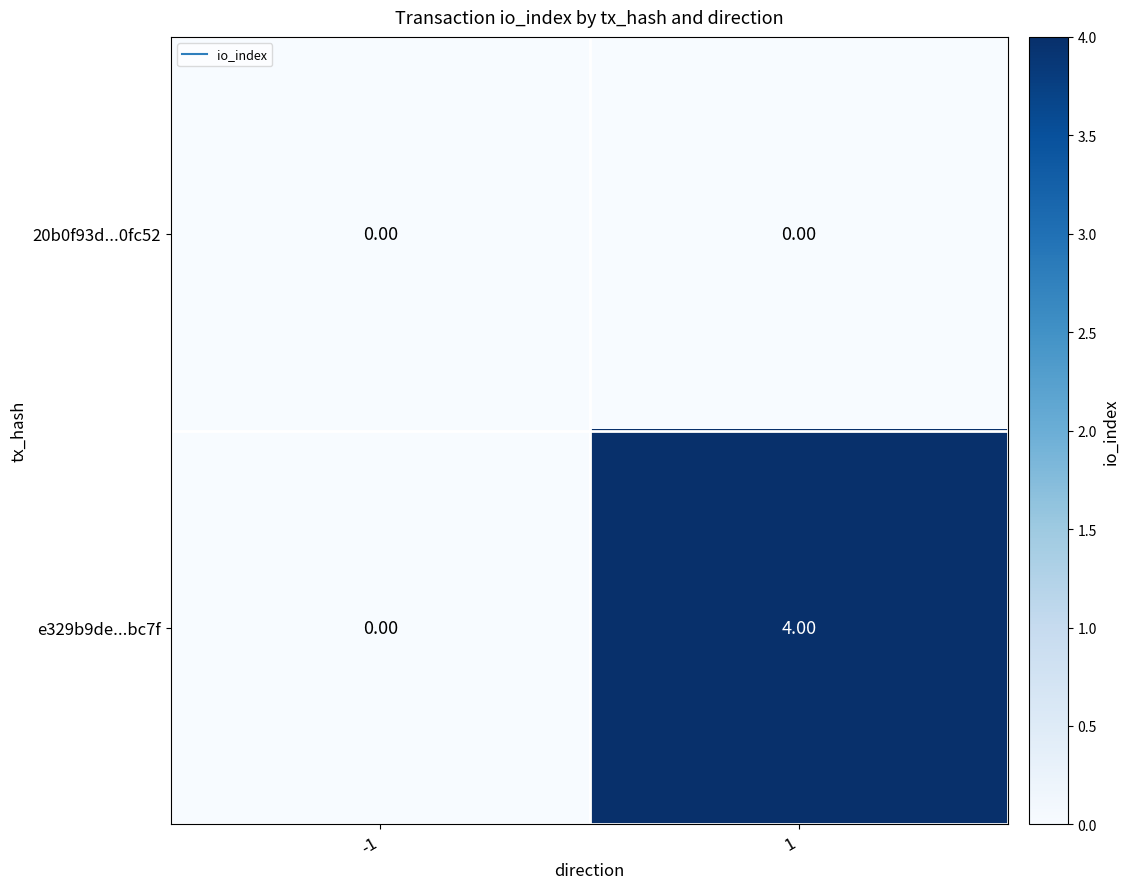

Which series has the largest total across all categories?

e329b9de...bc7f